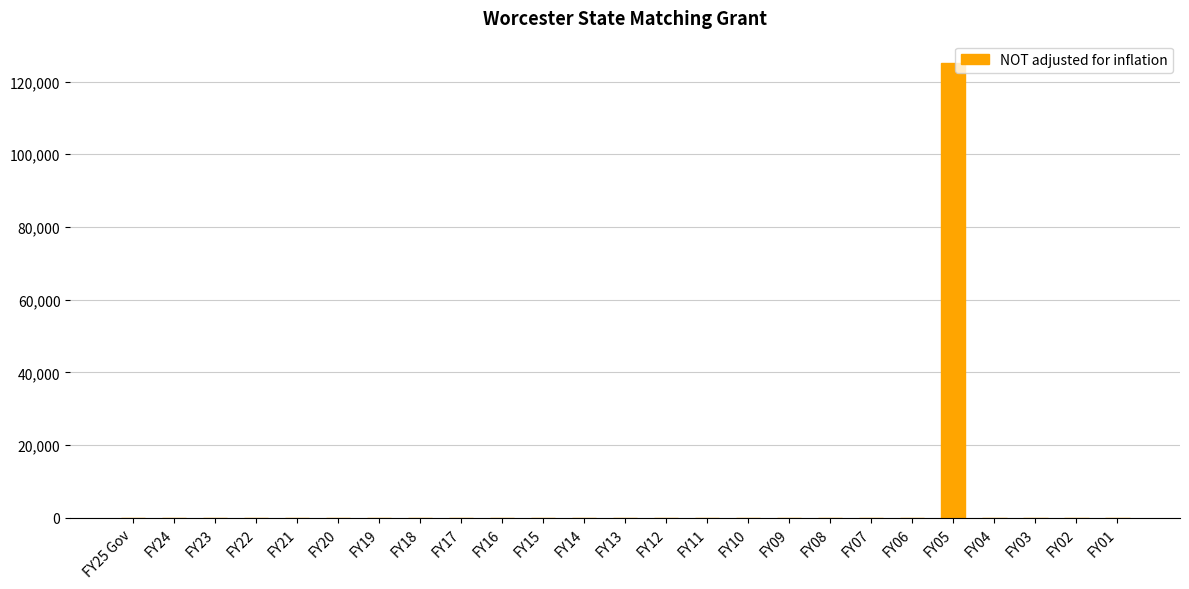

Count the number of data series in this chart.

1